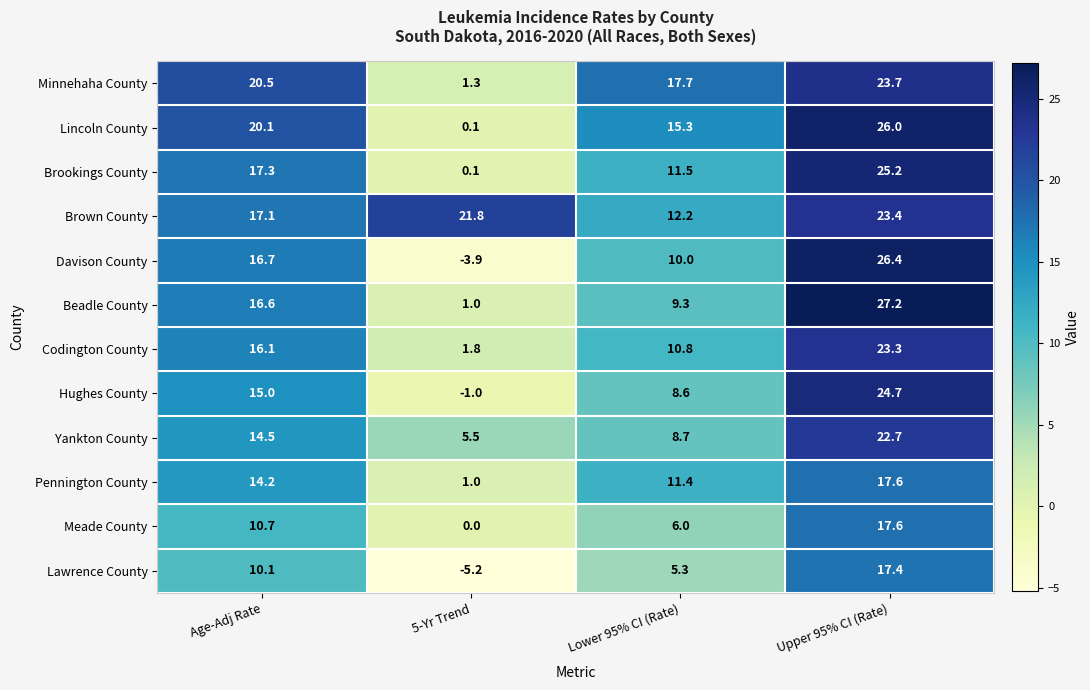

Where is Davison County nearest to the value 11?

Lower 95% CI (Rate)